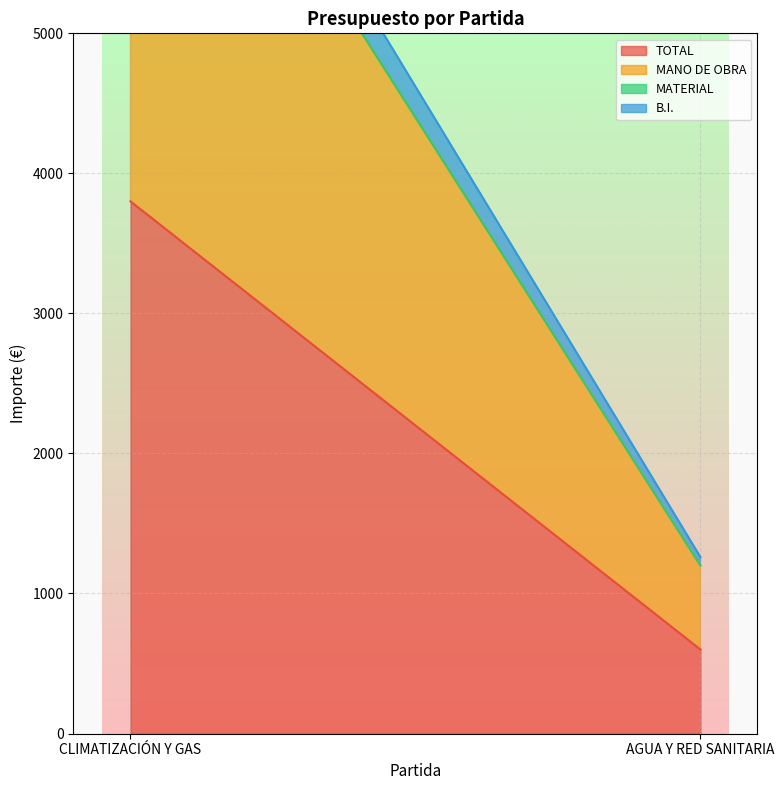

At which label is MANO DE OBRA closest to 2200?

CLIMATIZACIÓN Y GAS